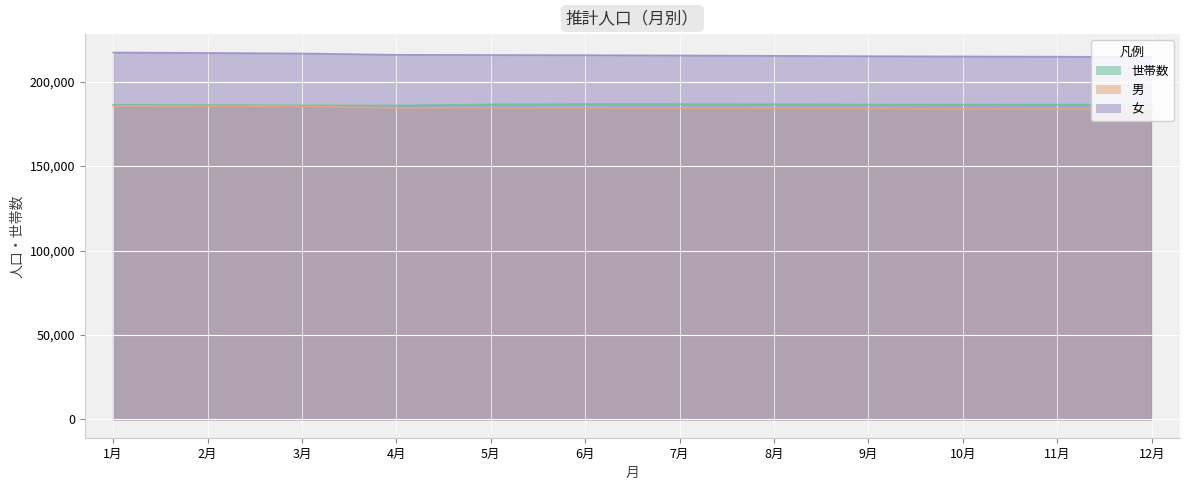

What are all the series names shown in the legend?

世帯数, 男, 女